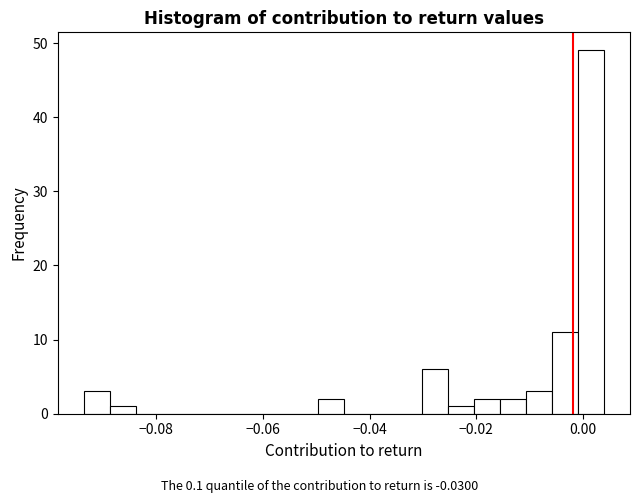

Read against the x-axis, roughly where is the centre of the tallest bar?

0.002